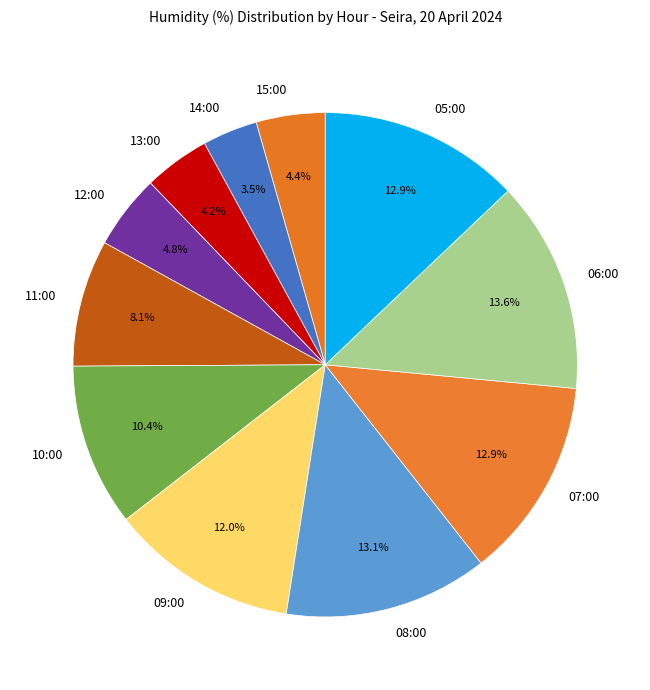

To the nearest percent, what is the combined percentage of 06:00 and 10:00?

24%